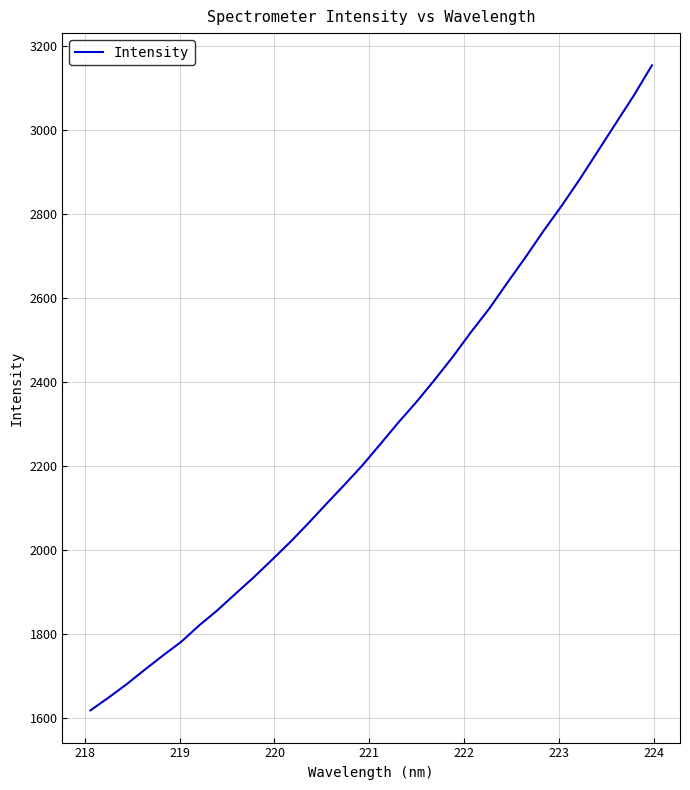

What is the difference between the maximum and minimum values?

1535.1